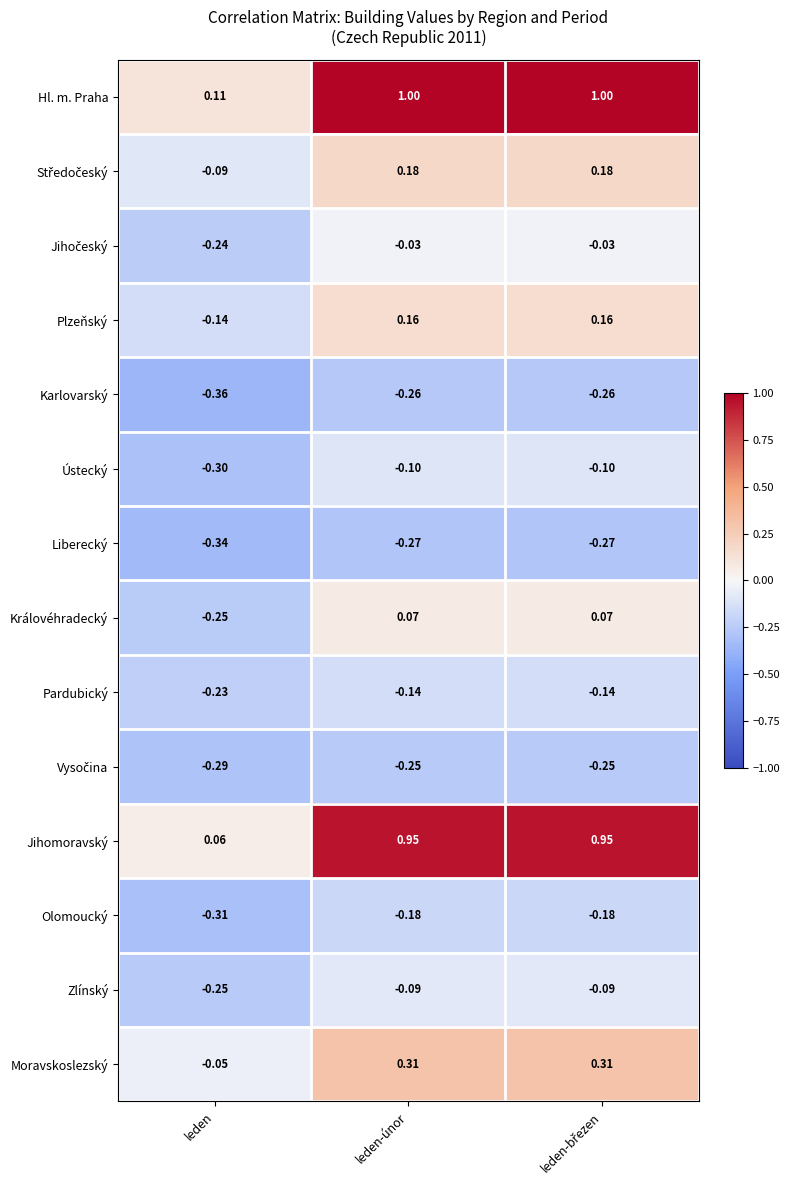

How many positive values does the Moravskoslezský series have?

2